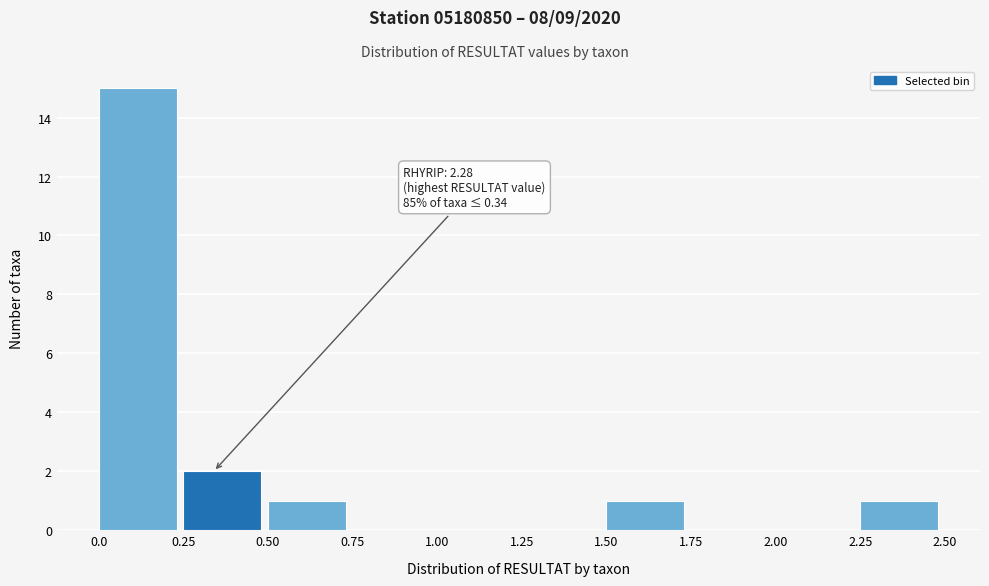

Which range on the x-axis has the tallest bar?

0.0 to 0.25